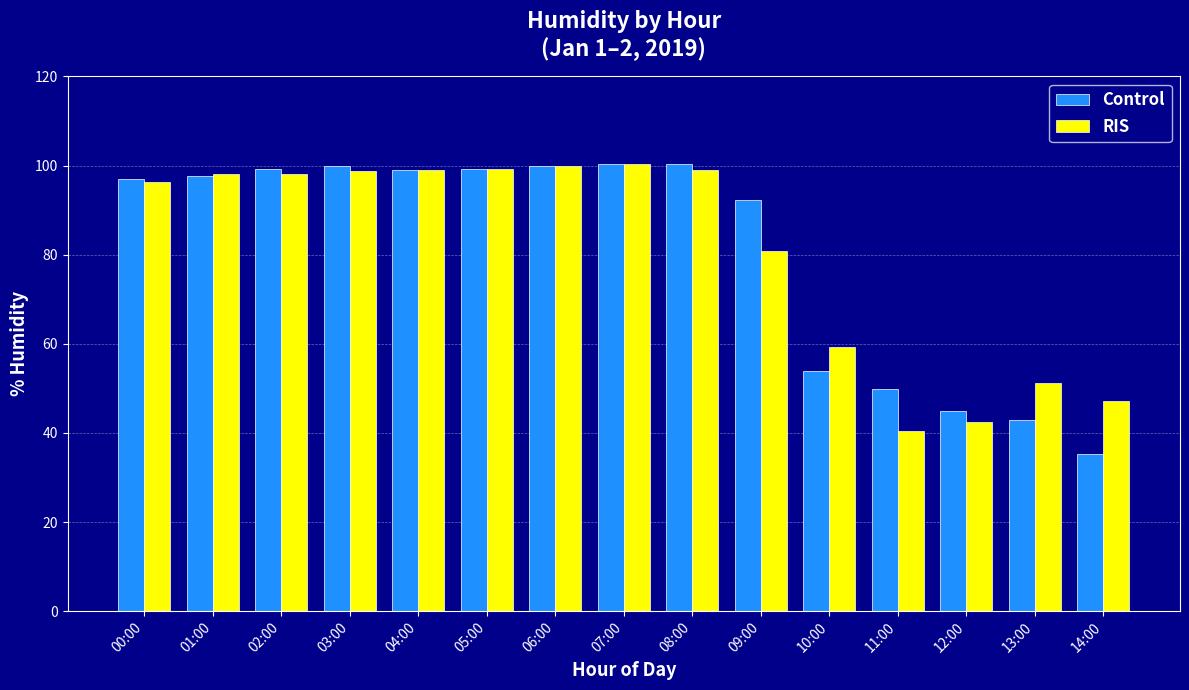

Are the bars grouped side by side (vs. stacked)?

Yes